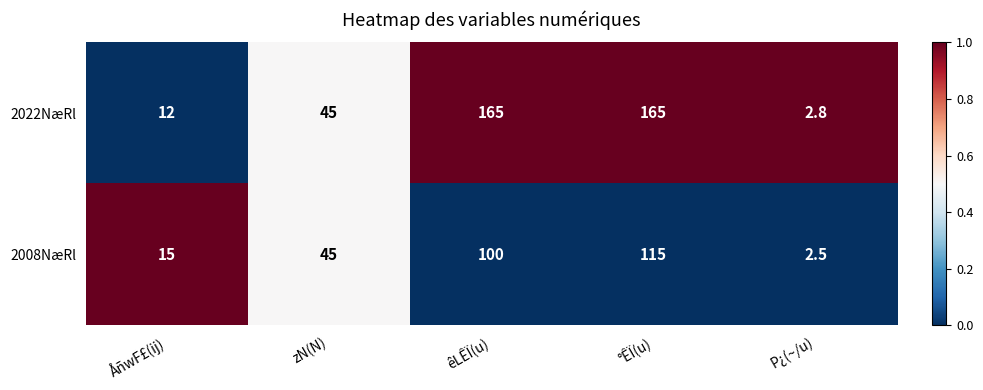

List the series in order of their overall mean, highest first.

2022NæRl, 2008NæRl